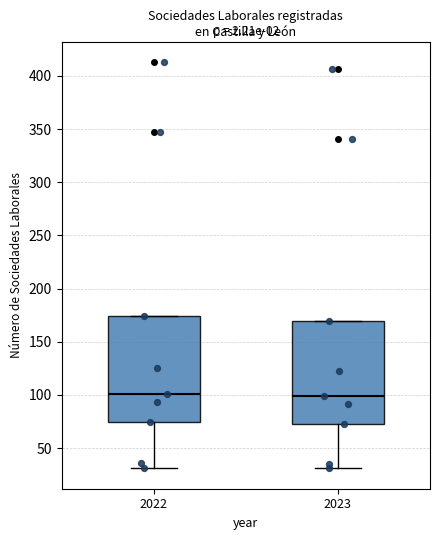

Reading left to right, transcribe this box plot: for each box, give where its median line is, the range the box spans, and where its two whiskers end, as read against the y-axis. The values are not printed on the chart, so give them approximately, as read against the axis.

2022: median 100, box 75 to 175, whiskers 30 to 175
2023: median 100, box 75 to 170, whiskers 30 to 170